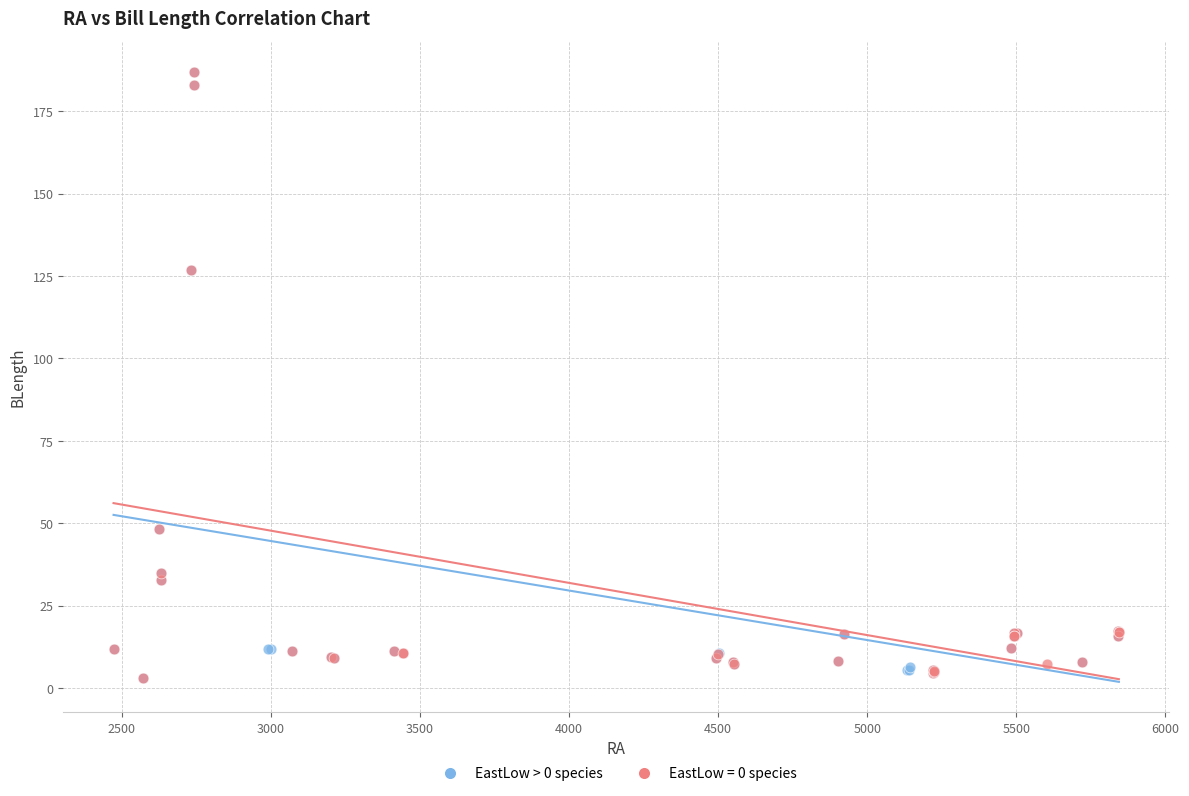

What are all the series names shown in the legend?

EastLow > 0 species, EastLow = 0 species